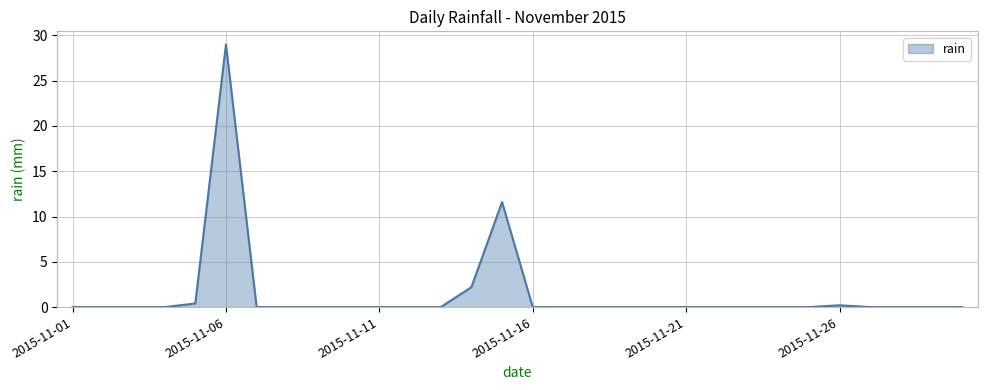

What is the difference between the maximum and minimum values?

29.0